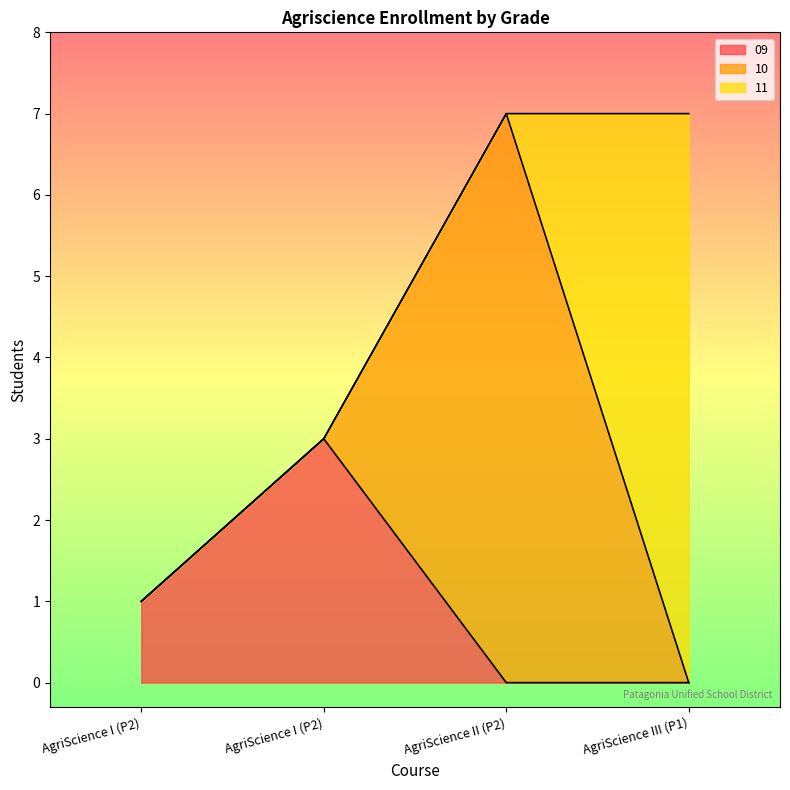

True or false: 09 and 11 cross at least once.

False